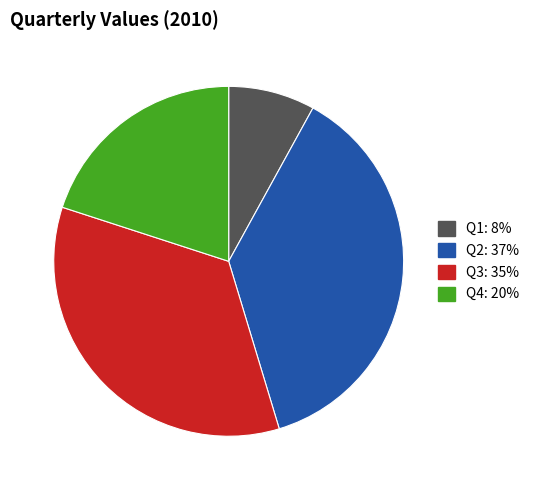

Approximately how many times larger is the value at Q2 compared to Q1?

4.7